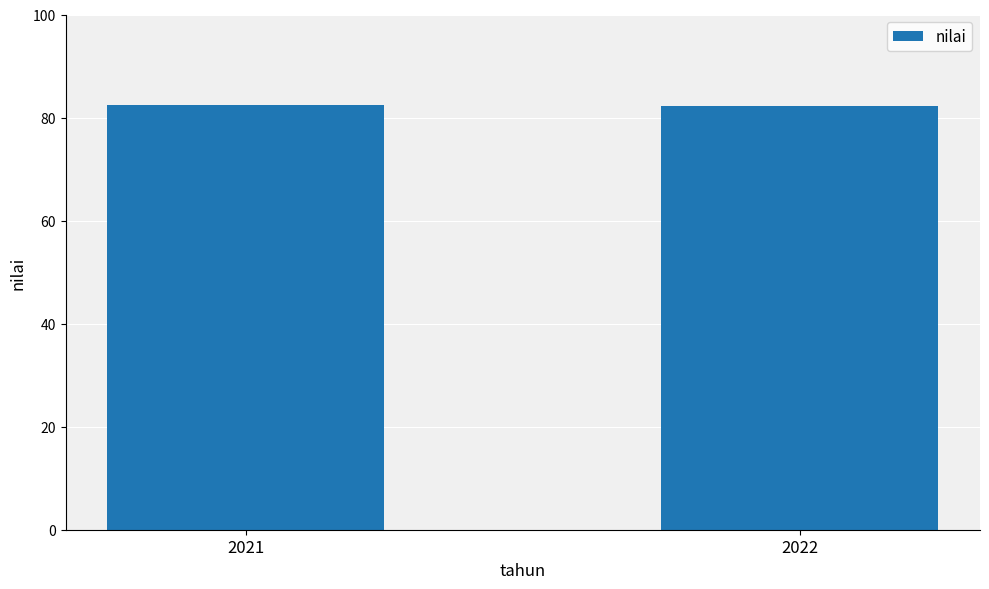

The chart shows a value of 82.5 at 2021. True or false?

True